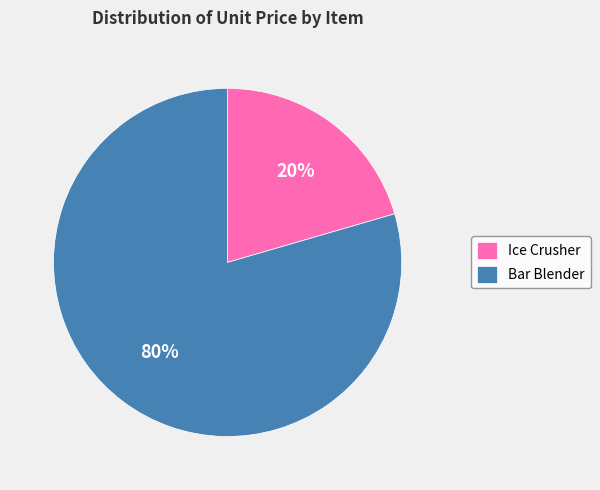

What is the smallest slice in the pie chart?

Ice Crusher